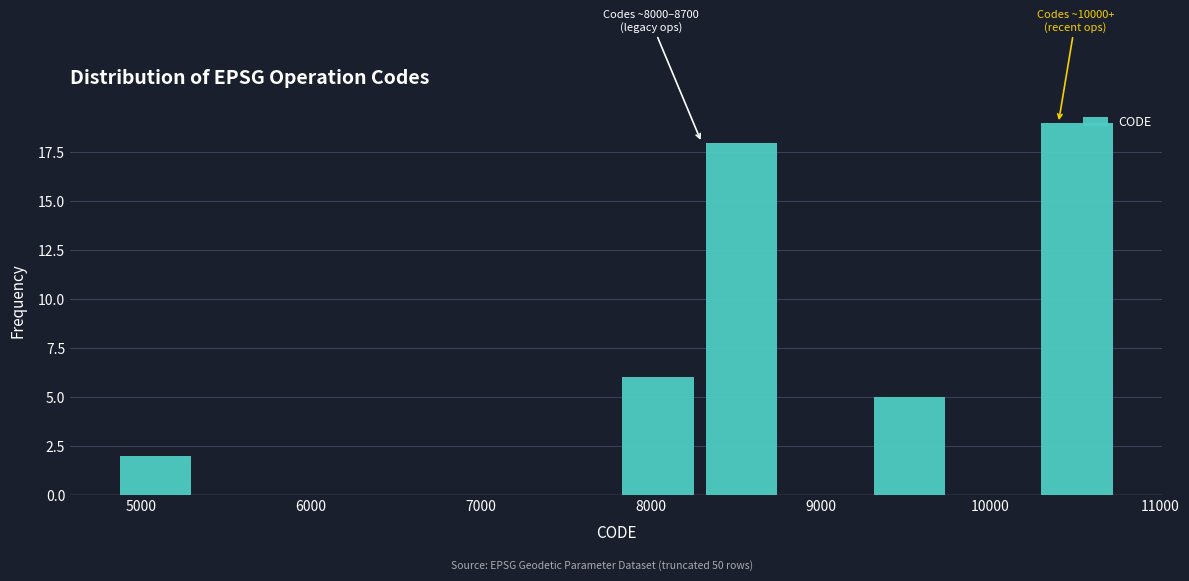

Which range on the x-axis has the tallest bar?

10300 to 10800